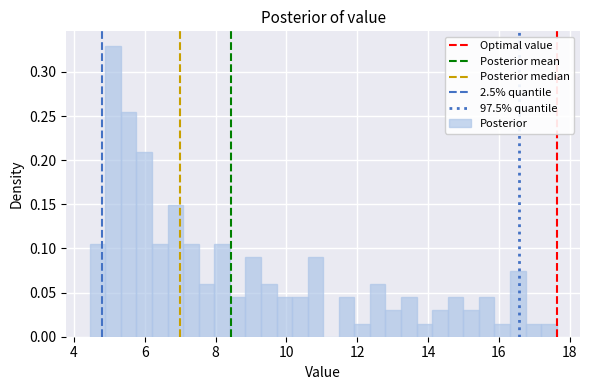

Around what value on the x-axis is the tallest bar? Give the approximate position of its centre, as read against the axis.

5.2